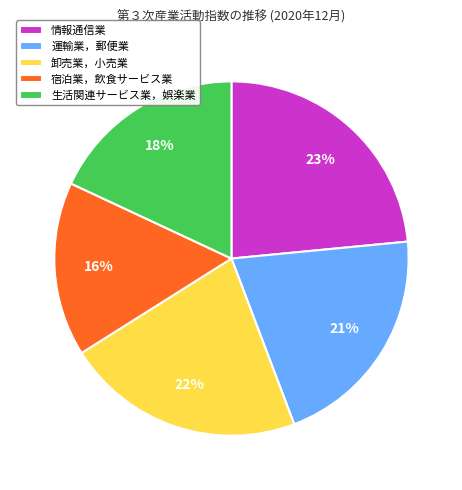

To the nearest percent, what is the combined percentage of 運輸業，郵便業 and 生活関連サービス業，娯楽業?

39%